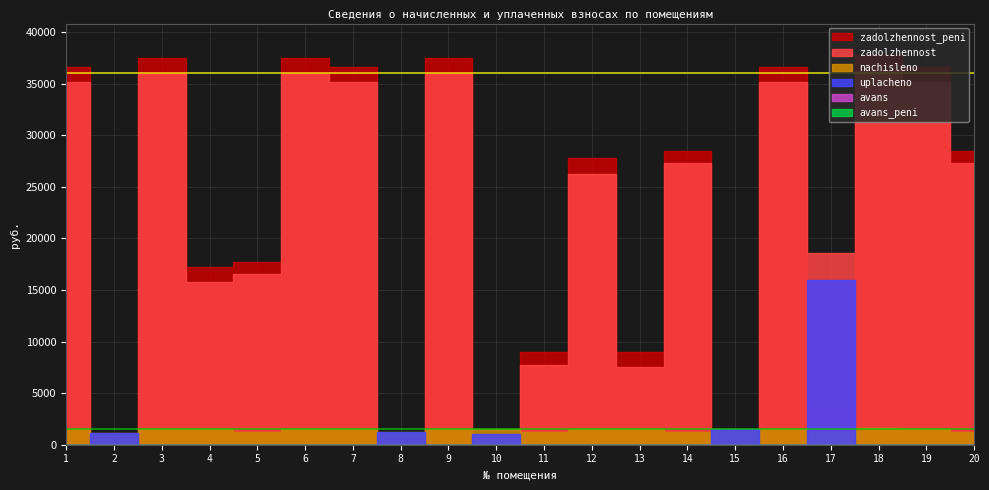

At which category does avans_peni reach its first local peak?

15